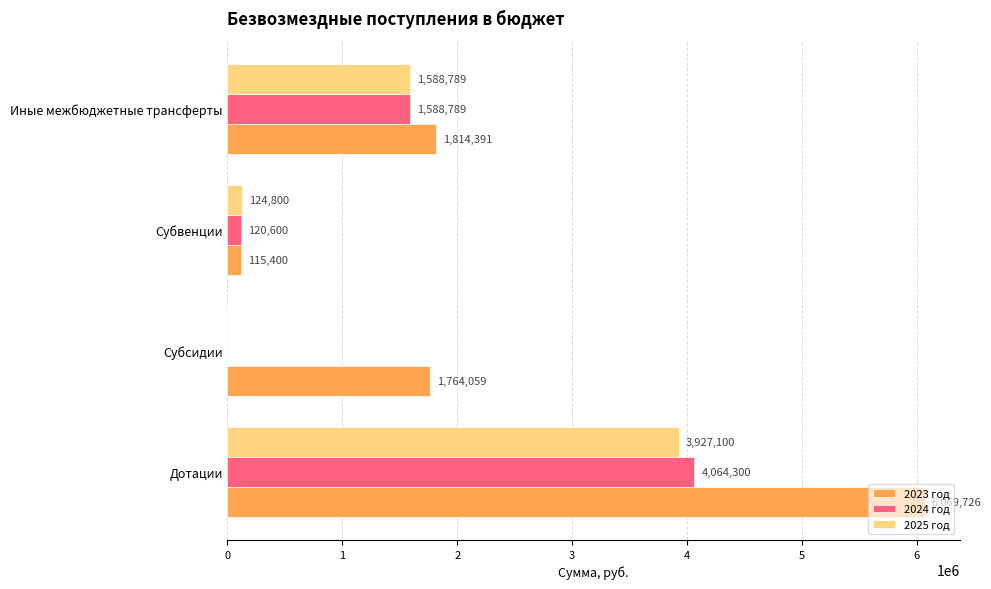

Which category has the highest value in the 2025 год series?

Дотации